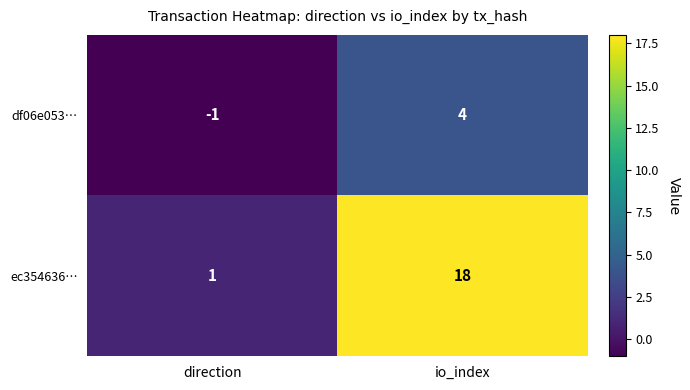

Reading left to right, extract all data points from this chart.

df06e053…: -1	4
ec354636…: 1	18